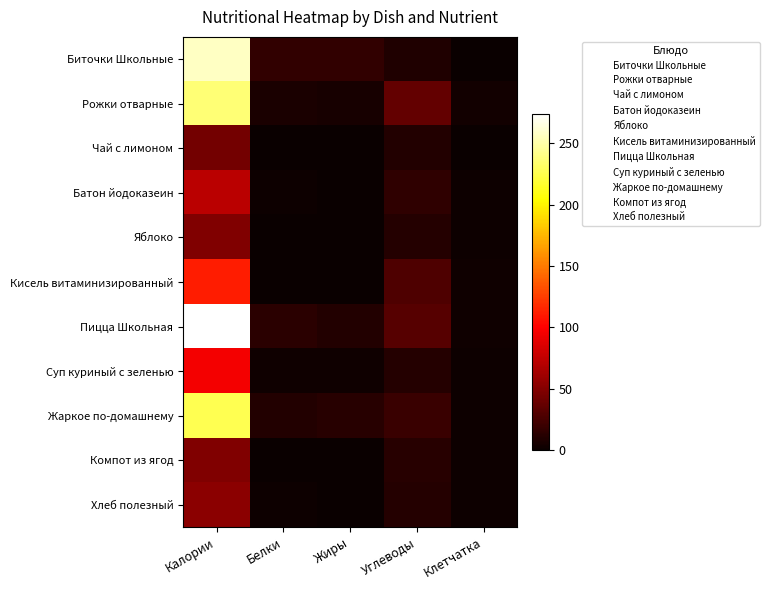

What is the difference between the highest and lowest values at Калории?

231.0